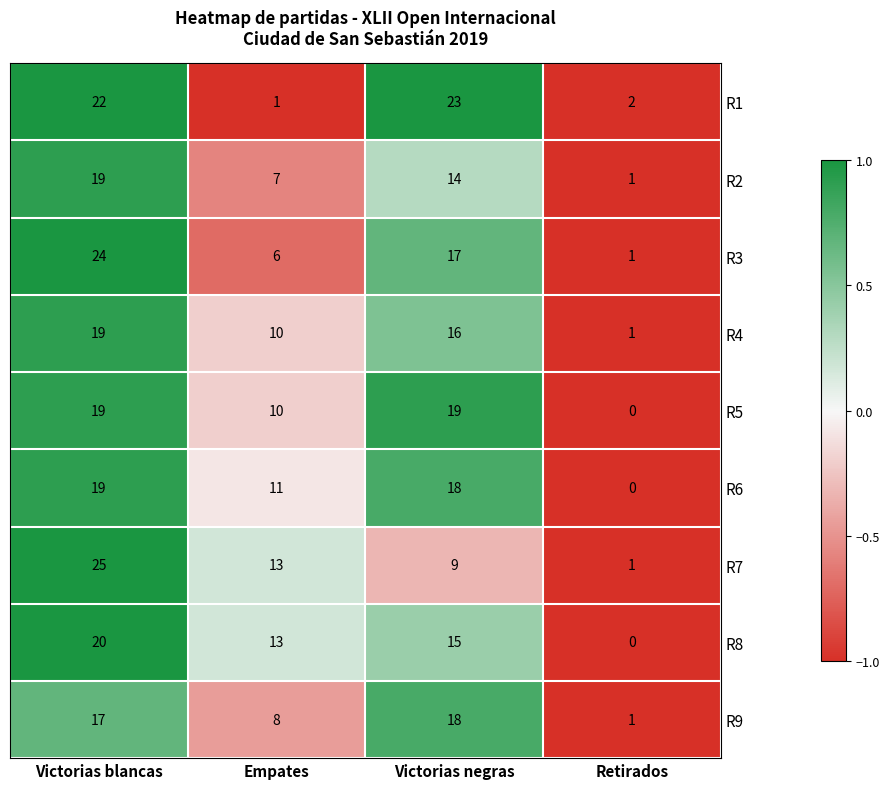

What is the difference between the second highest and minimum values in the R7 series?

12